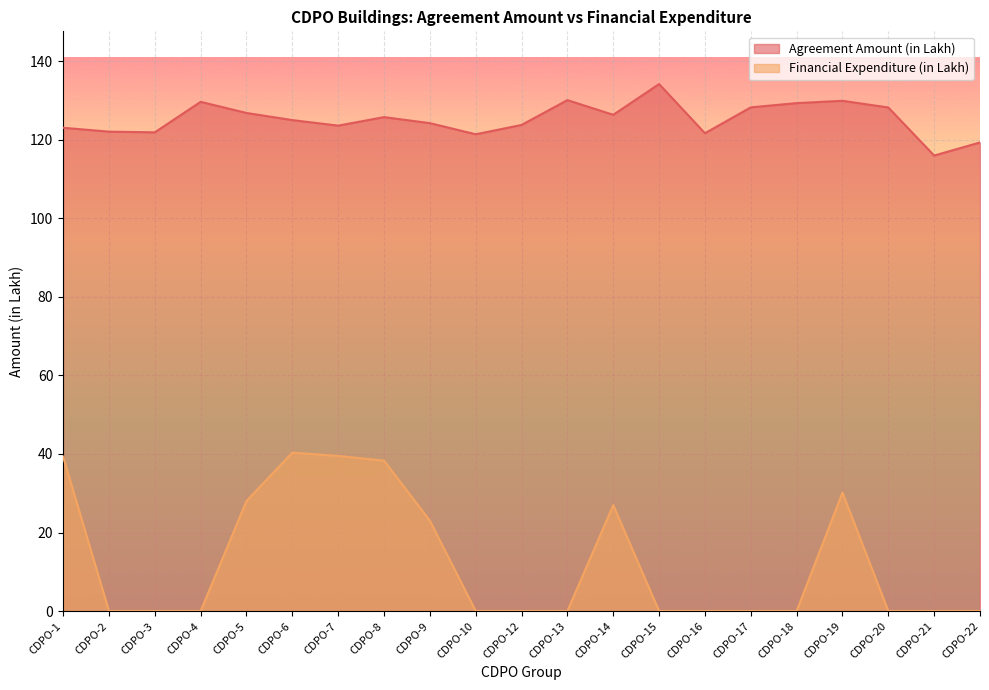

Rank the categories by Financial Expenditure (in Lakh) value from lowest to highest.

CDPO-2, CDPO-3, CDPO-4, CDPO-10, CDPO-12, CDPO-13, CDPO-15, CDPO-16, CDPO-17, CDPO-18, CDPO-20, CDPO-21, CDPO-22, CDPO-9, CDPO-14, CDPO-5, CDPO-19, CDPO-8, CDPO-1, CDPO-7, CDPO-6